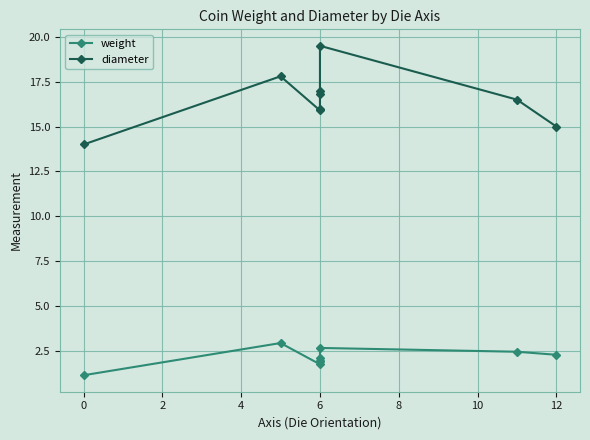

List the series in order of their peak value, lowest first.

weight, diameter